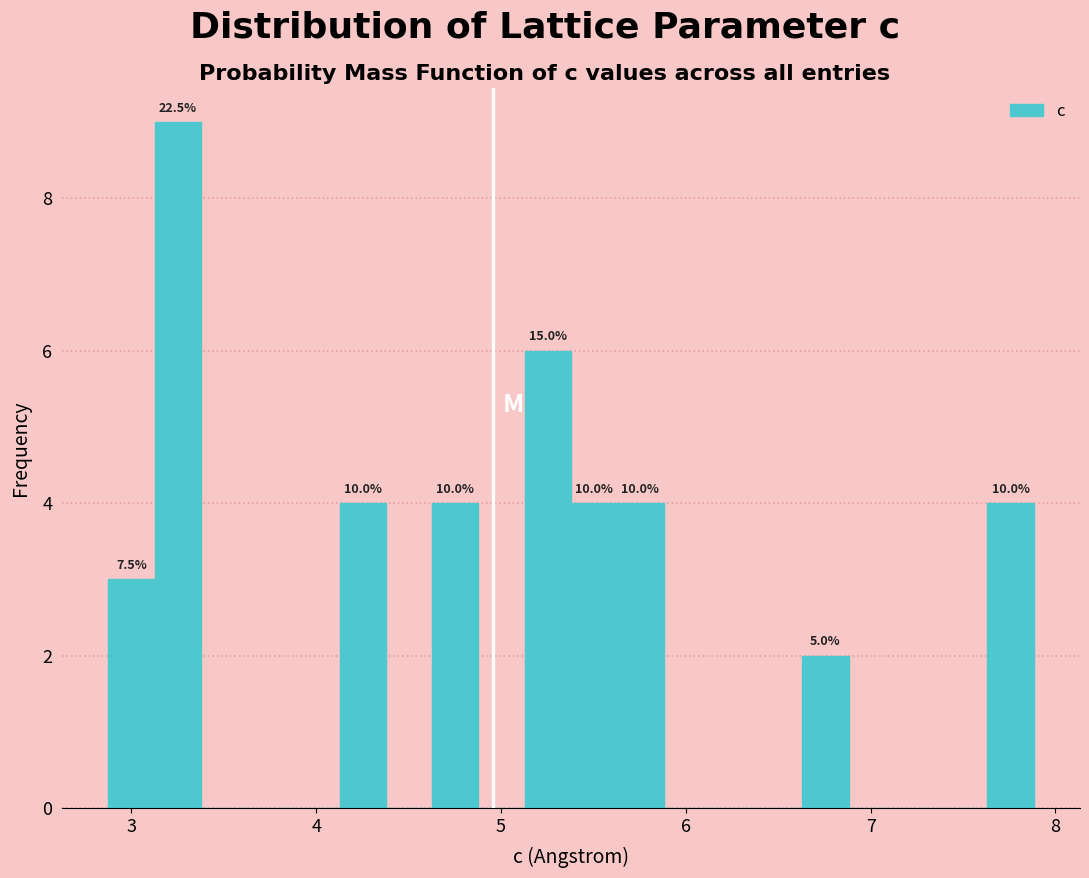

Around what value on the x-axis is the tallest bar? Give the approximate position of its centre, as read against the axis.

3.3